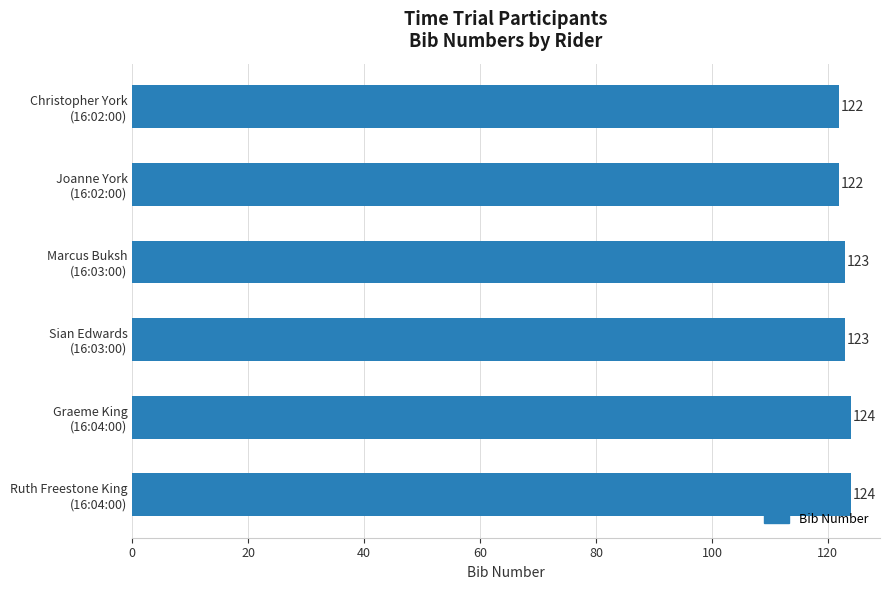

What is the minimum value shown in the chart?

122